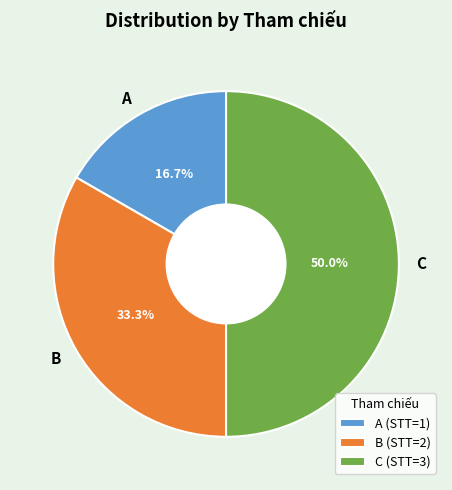

True or false: B accounts for 33% of the total.

True